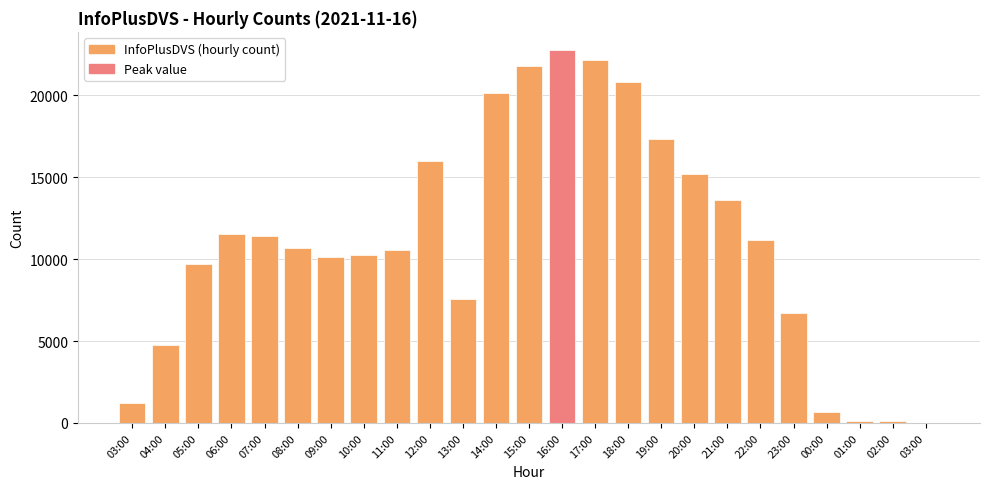

True or false: the data shows 20314 at 20:00.

False